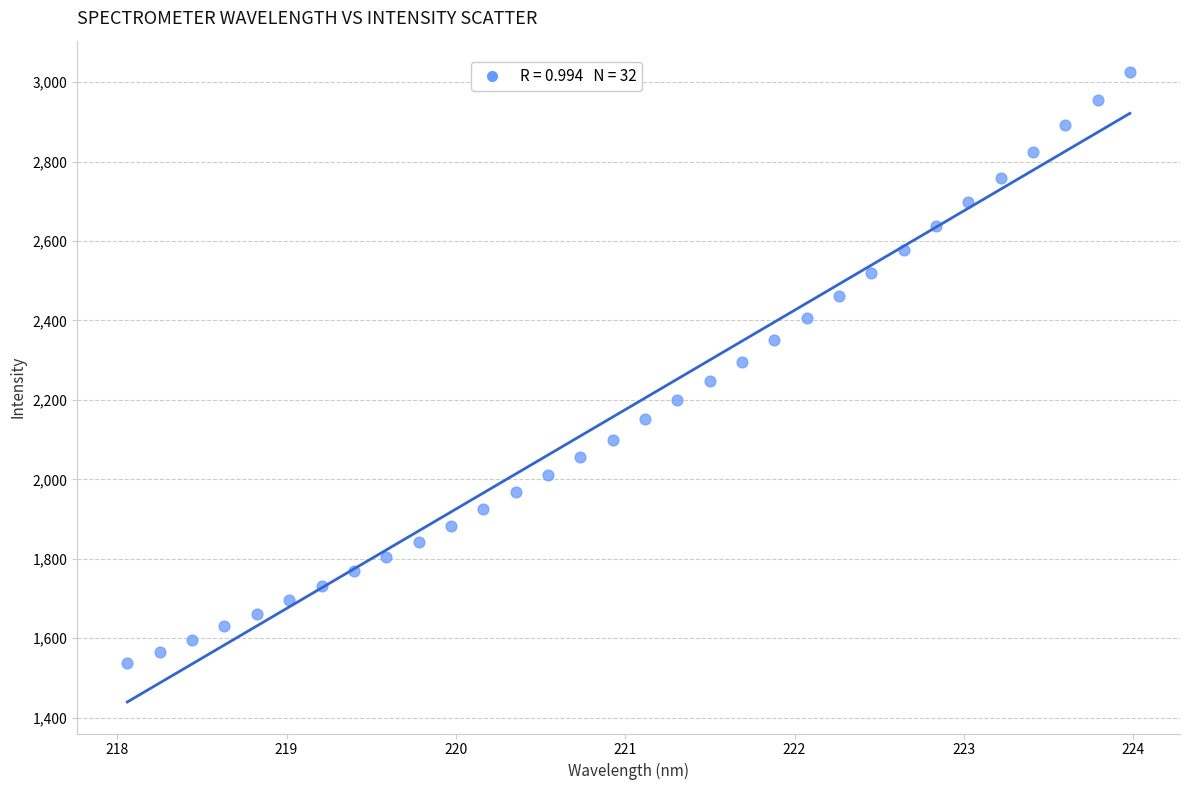

What is the range of Y values (max minus min)?

1488.0